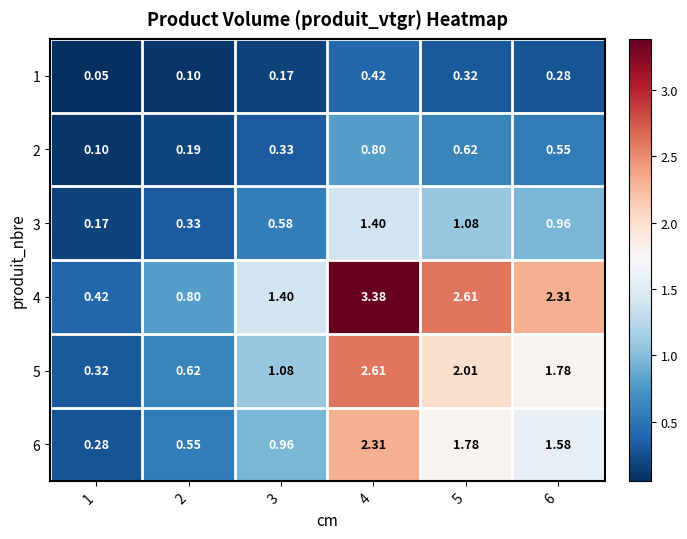

Is the value of 5 at 4 greater than the value of 6 at 6?

Yes